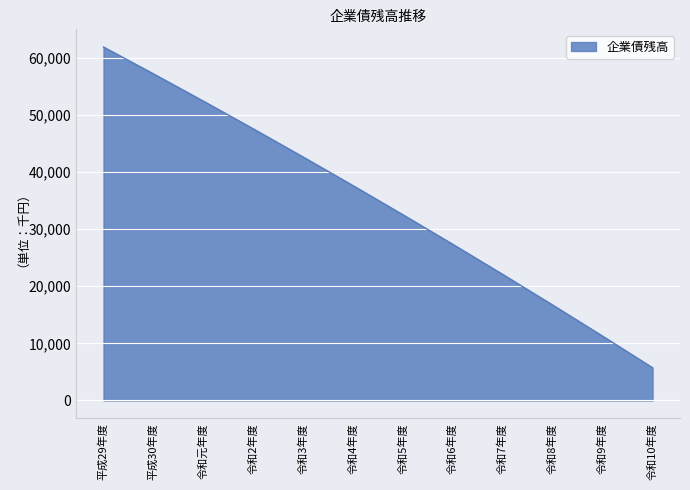

What is the difference between the maximum and second lowest values?

50645